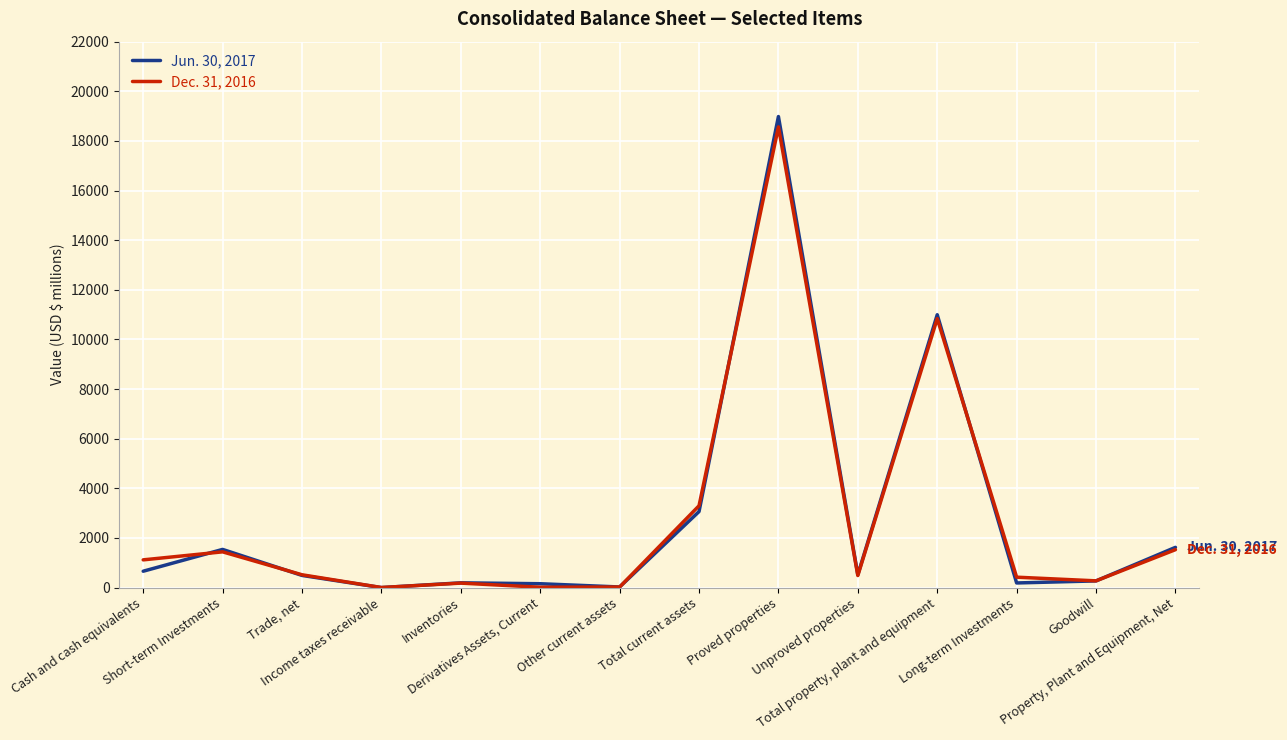

How many interior local valleys does the Jun. 30, 2017 series have?

4